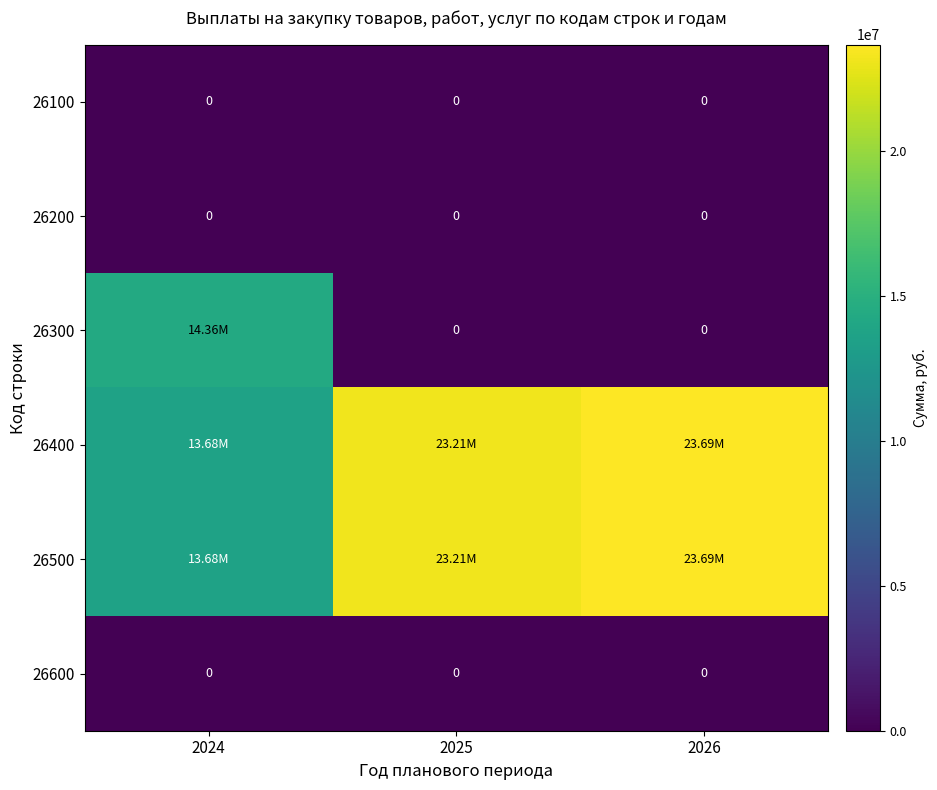

Which series has the largest total across all categories?

26400